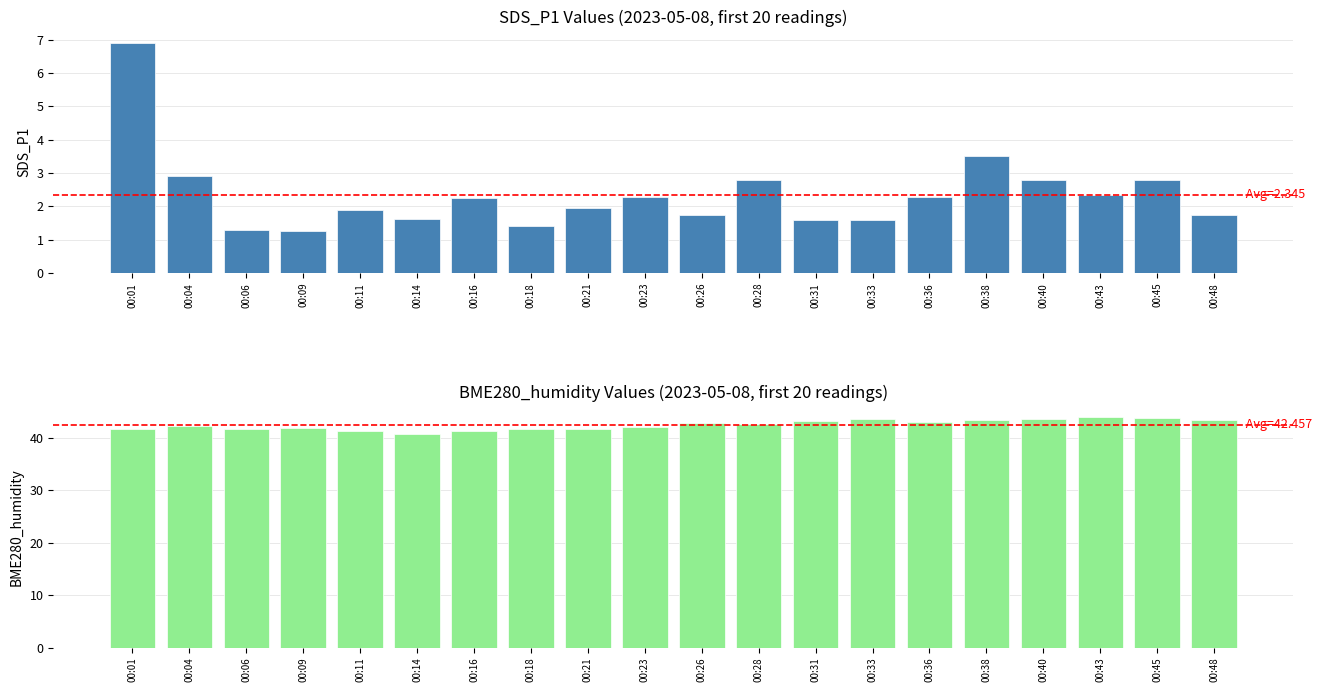

What is the value of the BME280_humidity bar at the 13th from the left?

43.2